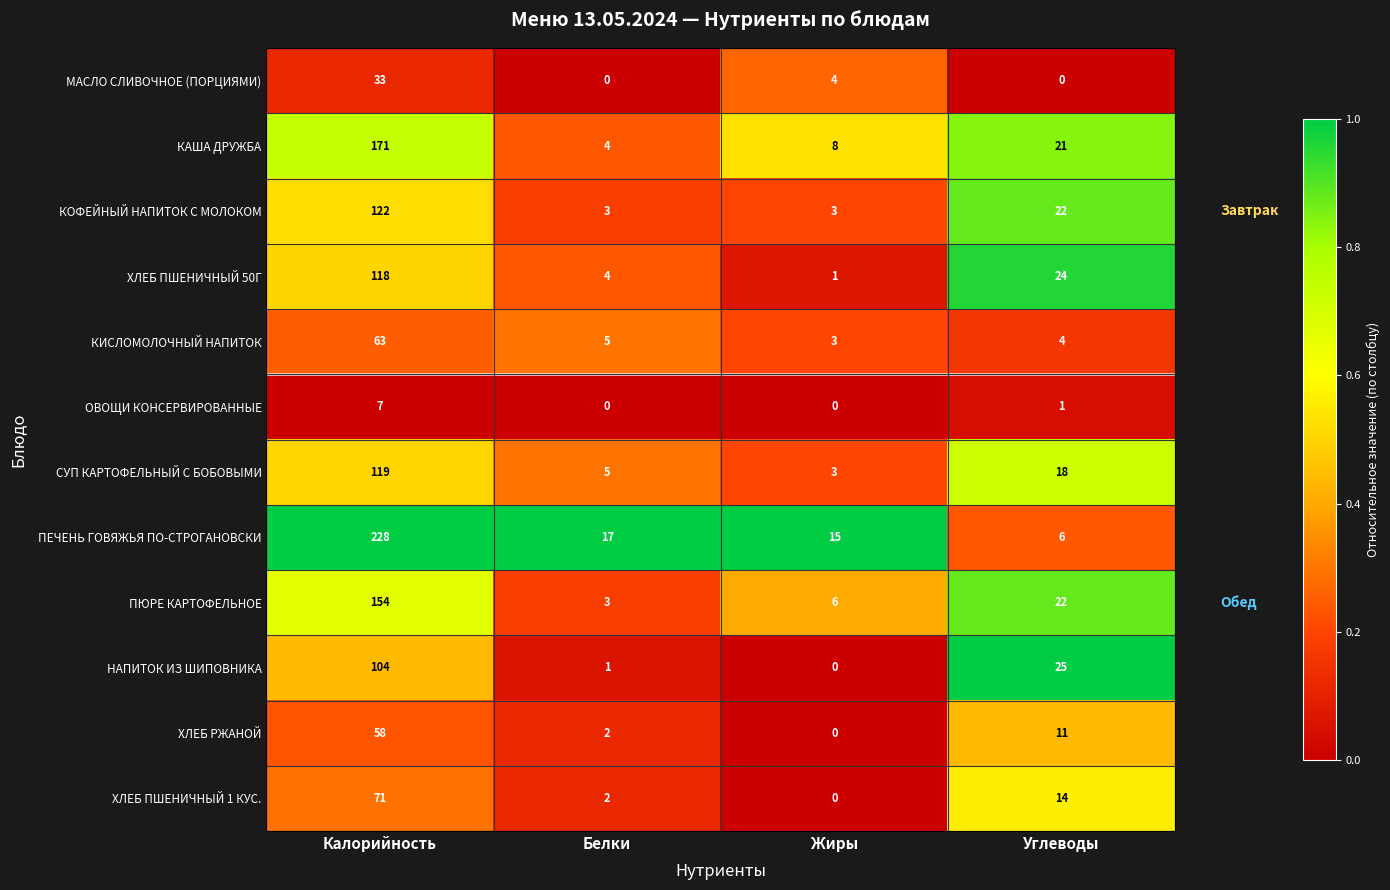

At which category is the sum across all series the highest?

Калорийность